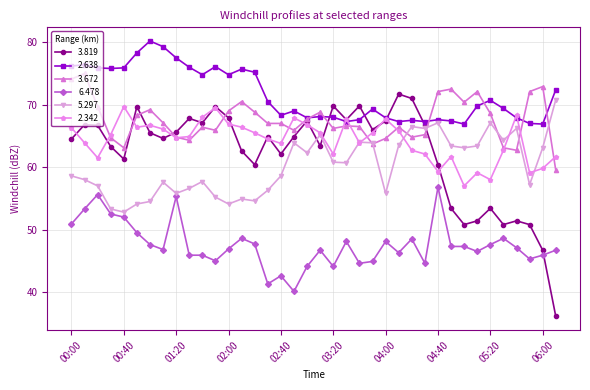

What is the value of the 2.342 point at the 31st from the left?

57.0